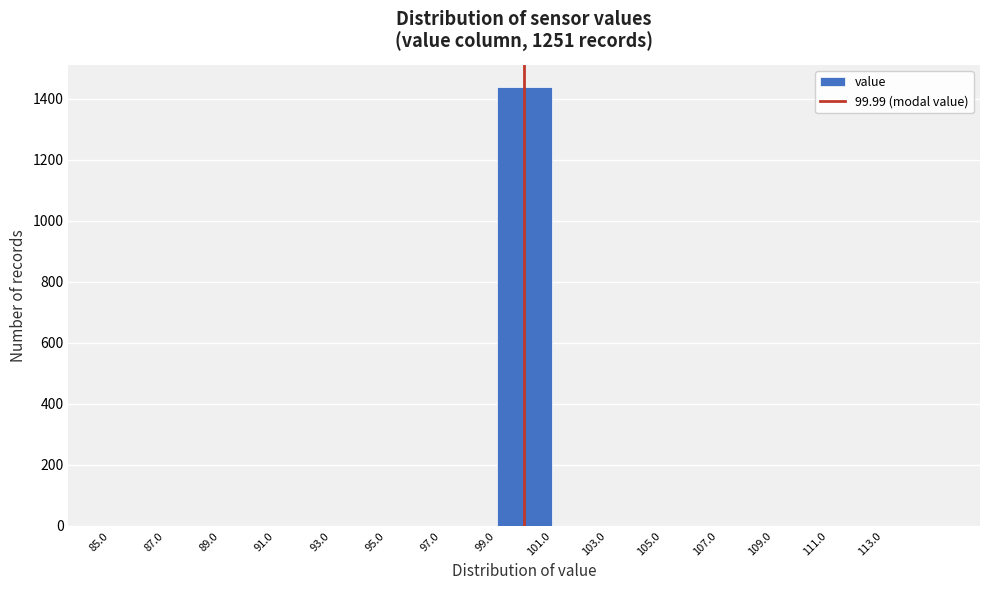

Reading left to right, transcribe this chart: for each bar, give the range it covers on the x-axis and its height. The values are not printed on the chart, so give them approximately, as read against the axis.

85 to 87: 0
87 to 89: 0
89 to 91: 0
91 to 93: 0
93 to 95: 0
95 to 97: 0
97 to 99: 0
99 to 101: 1440
101 to 103: 0
103 to 105: 0
105 to 107: 0
107 to 109: 0
109 to 111: 0
111 to 113: 0
113 to 115: 0